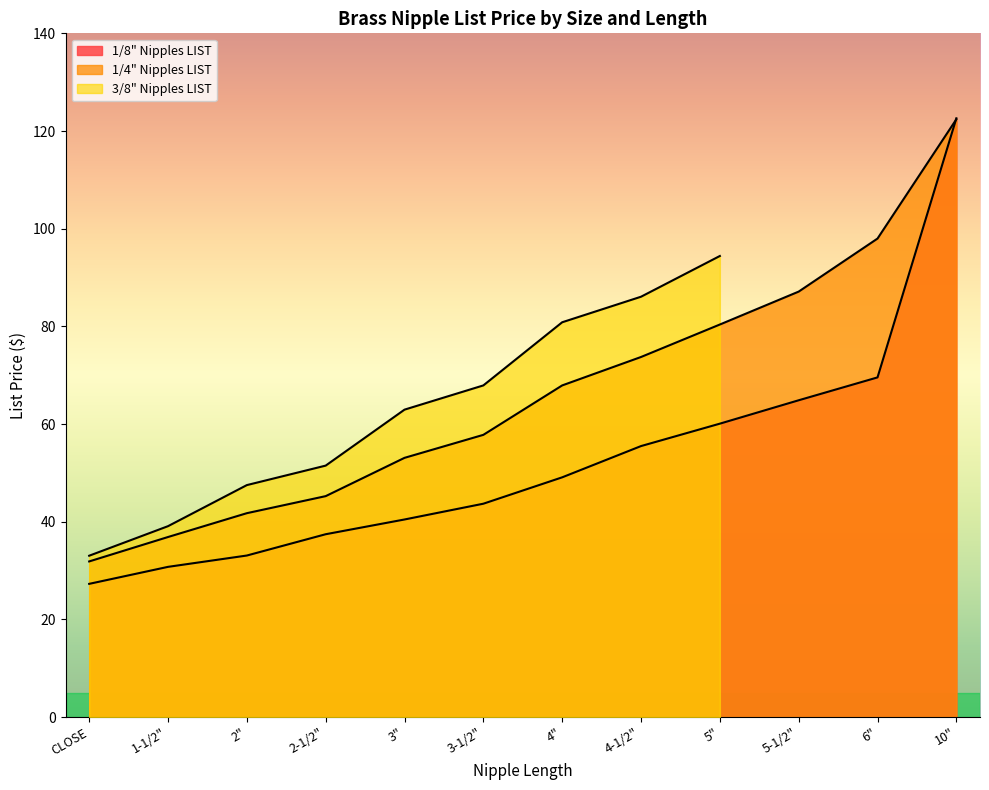

At which label does 1/8" Nipples LIST first exceed 49?

4"